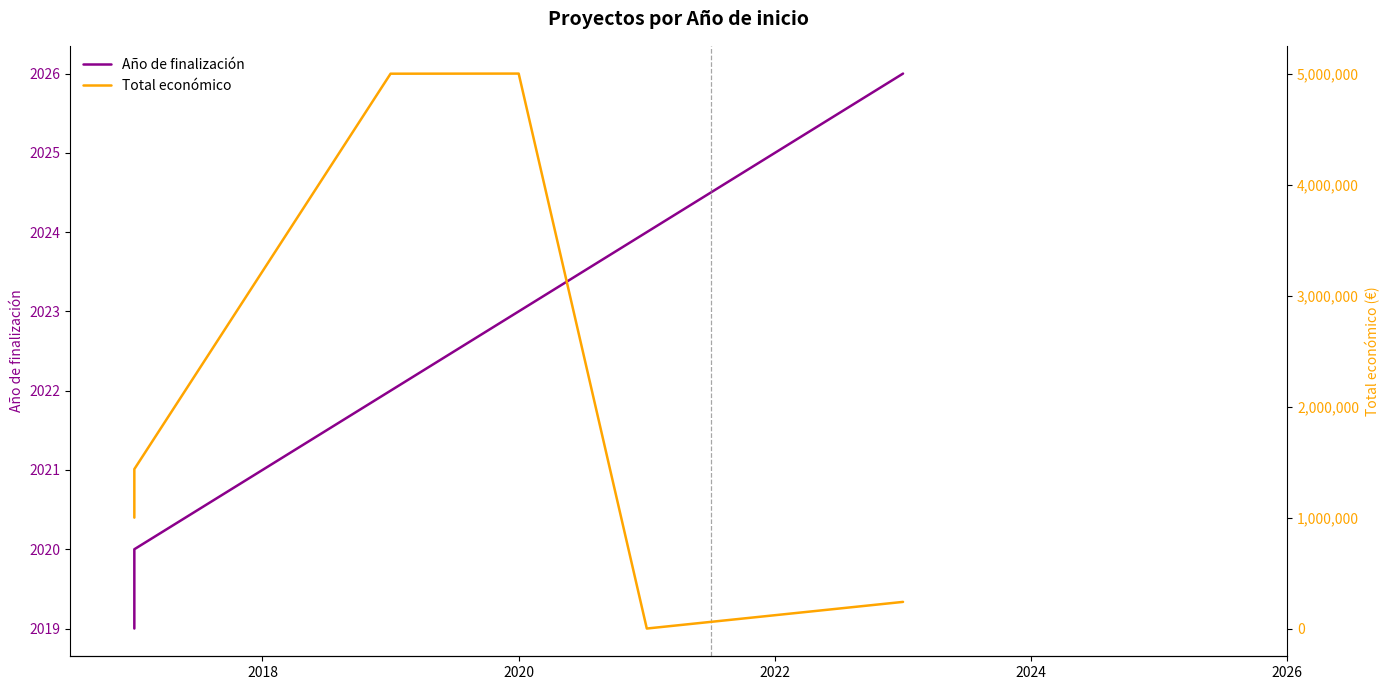

The value of Año de finalización at 2024 is 3081. True or false?

False